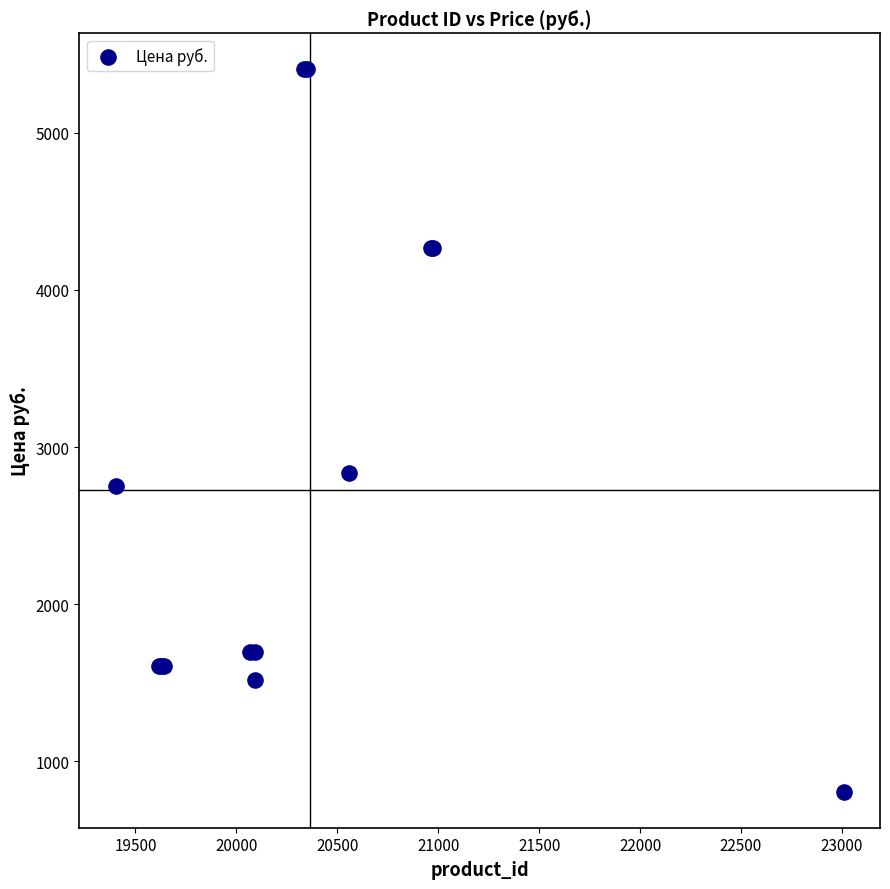

What Y value in the scatter plot is closest to 3105?

2835.0